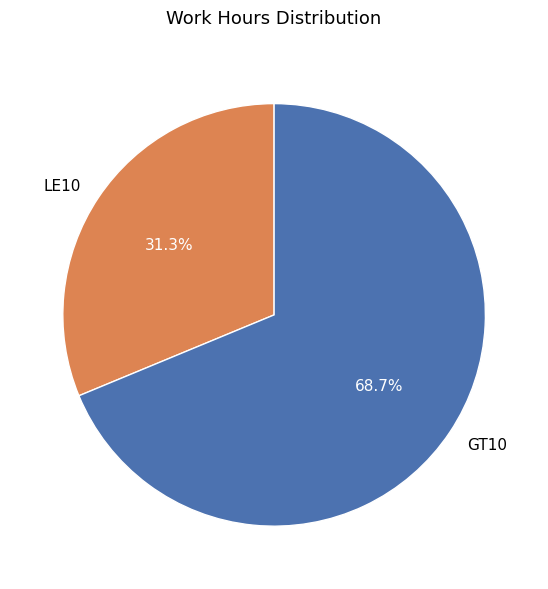

Combined, do LE10 and GT10 account for over 50%?

Yes